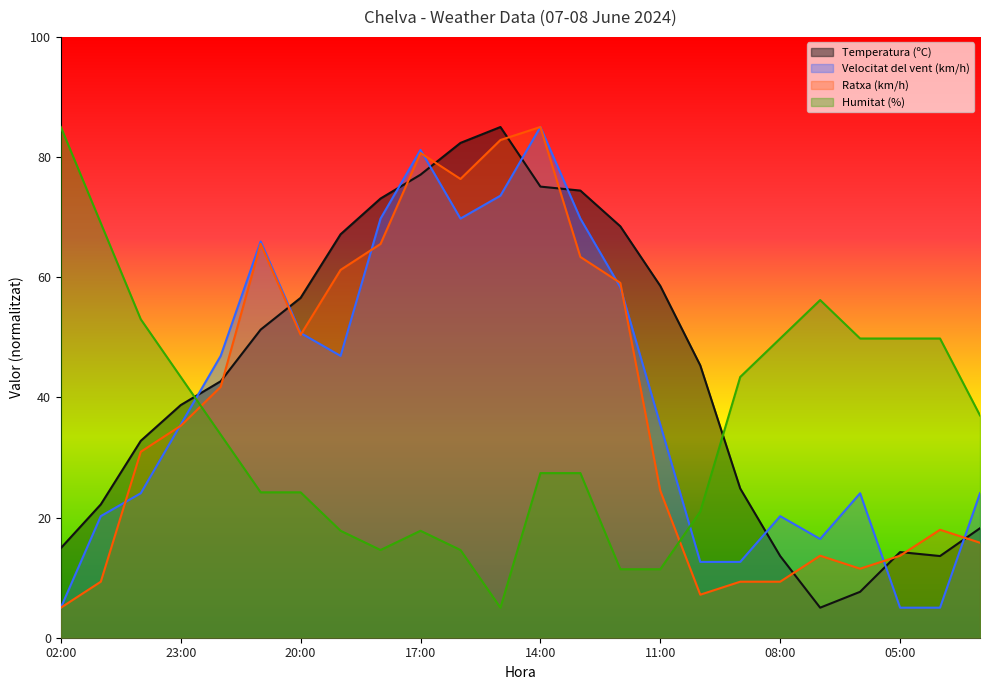

What is the spread (max minus min) of values at 00:00?

29.0